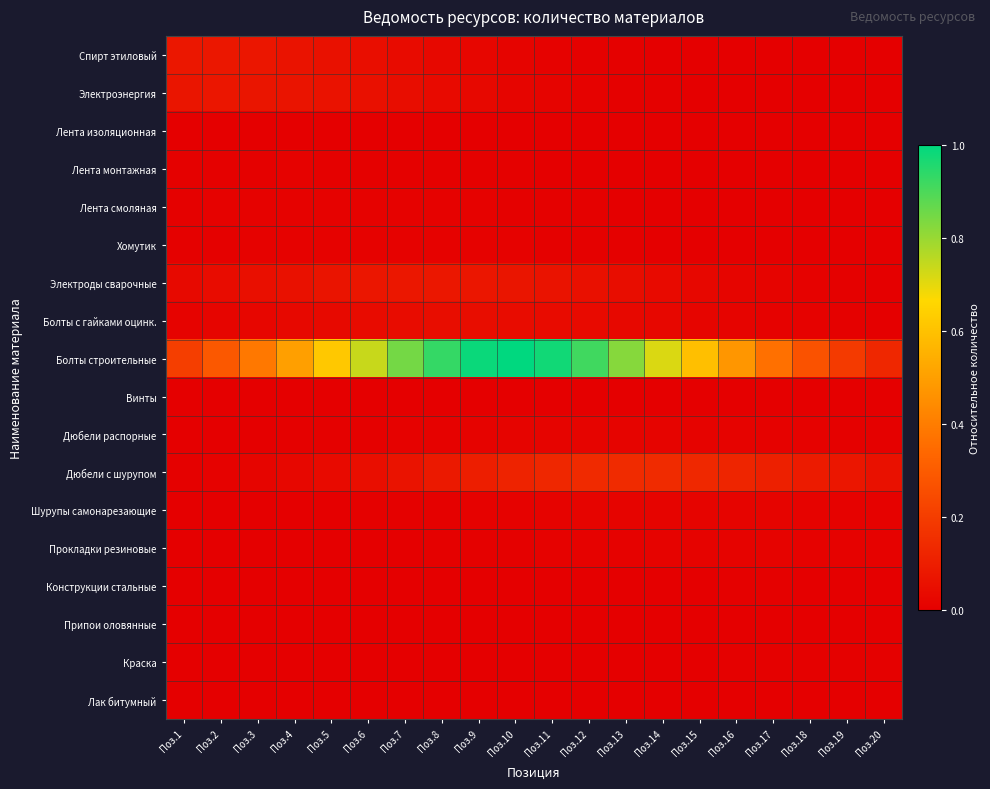

What is the total value across all series at Поз.6?

1.1